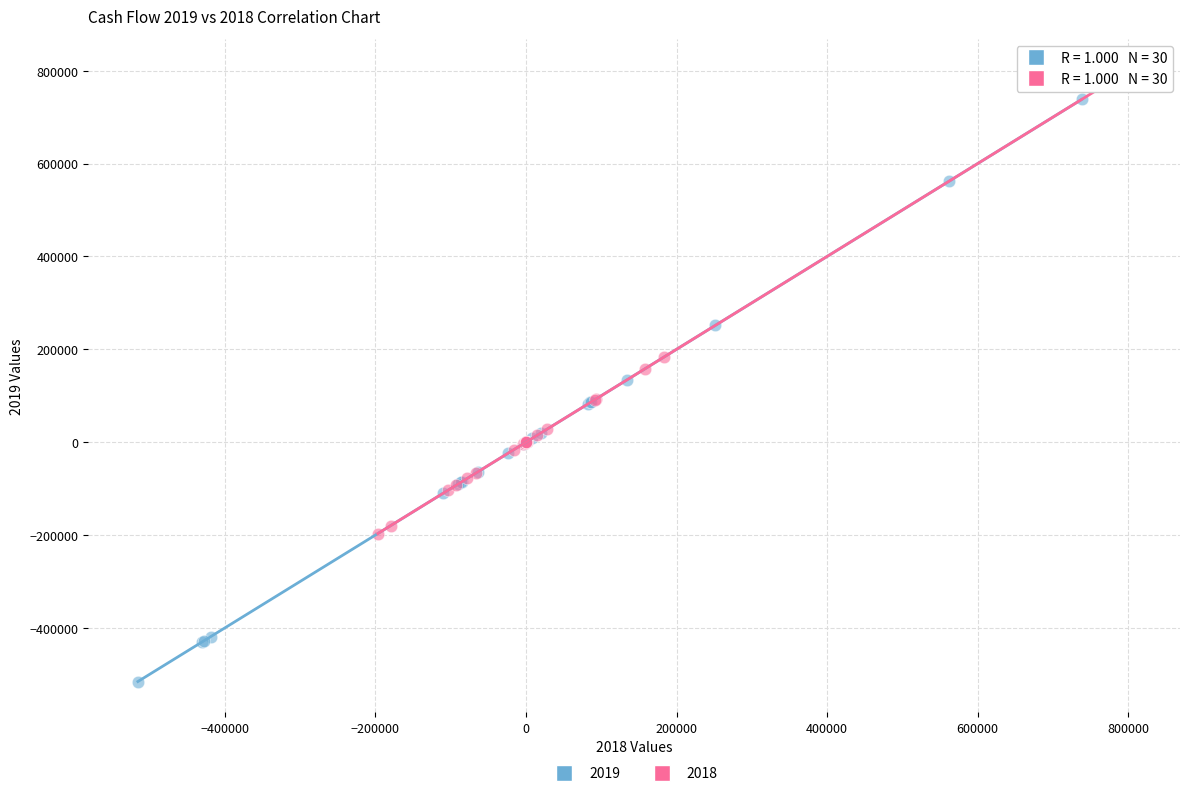

Which series has the widest spread of Y values?

2019